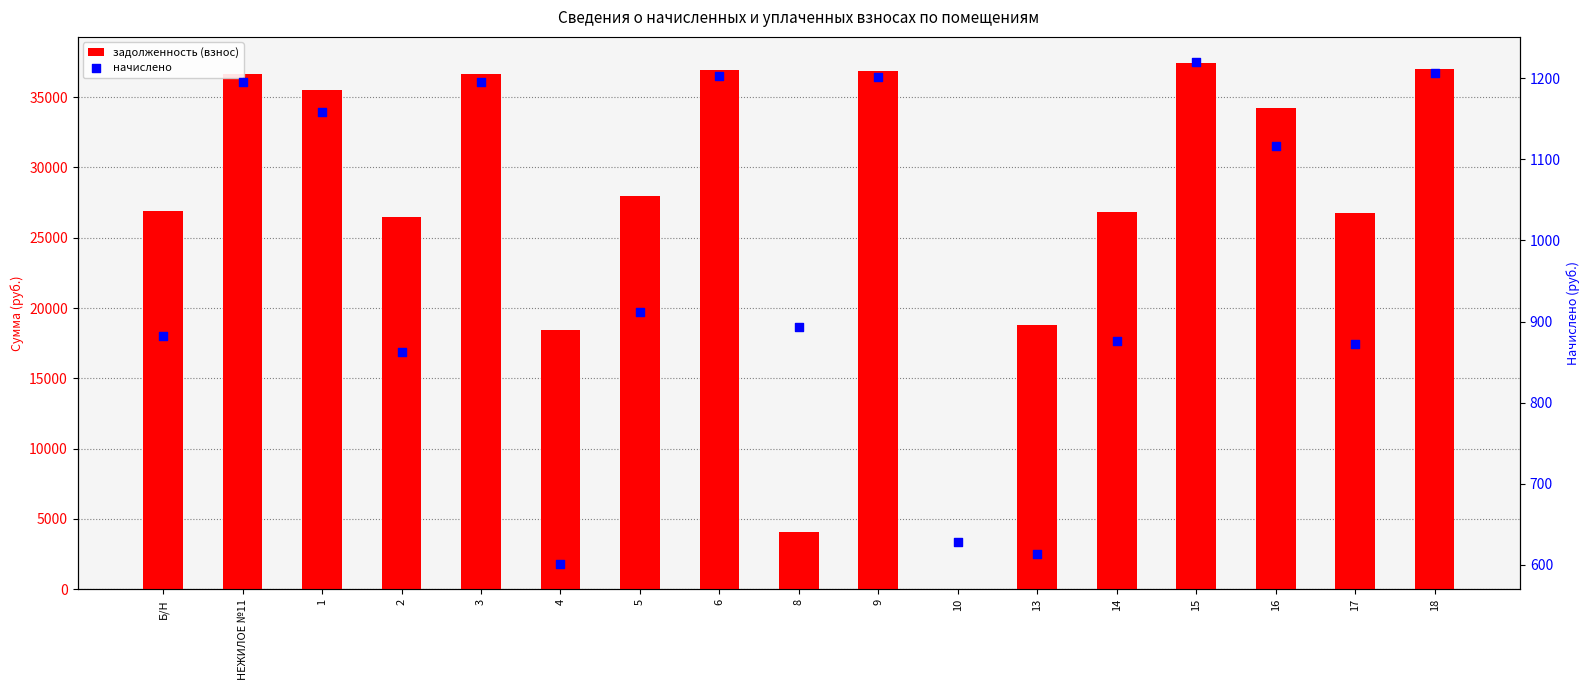

Is the value of задолженность (взнос) at 8 greater than the value of начислено at 13?

Yes